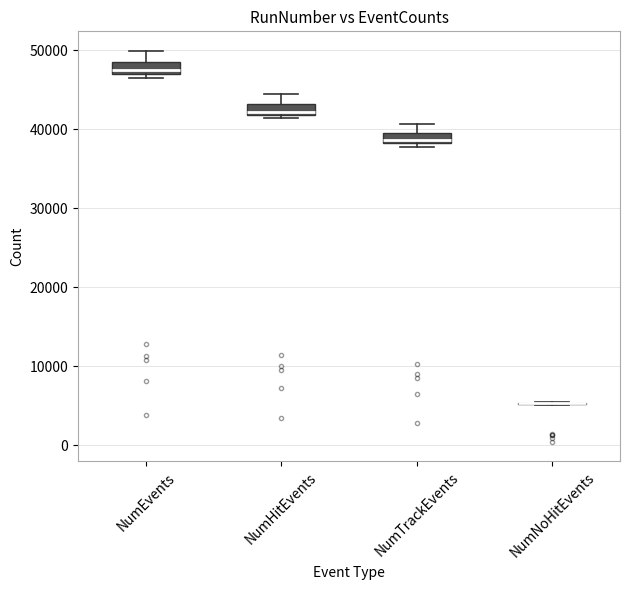

Where is the upper edge of the box for NumTrackEvents on the y-axis? The values are not printed on the chart, so give them approximately, as read against the axis.

40000